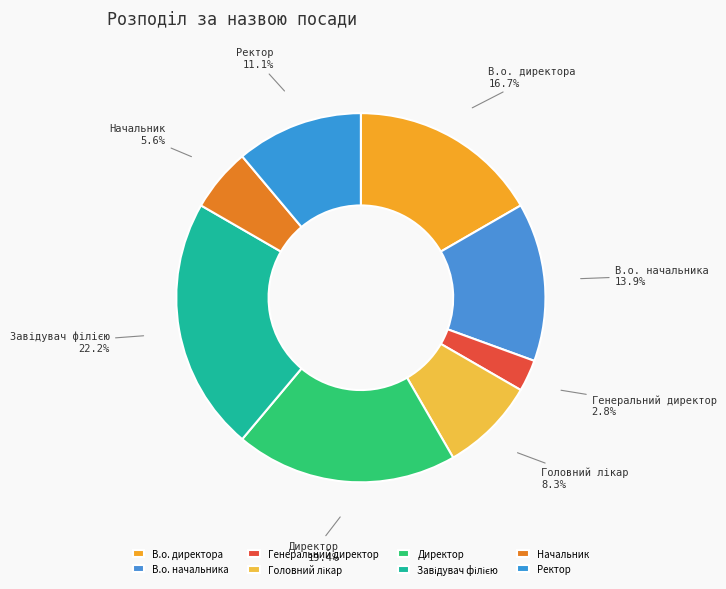

What is the total percentage of Генеральний директор and Ректор?

13.9%